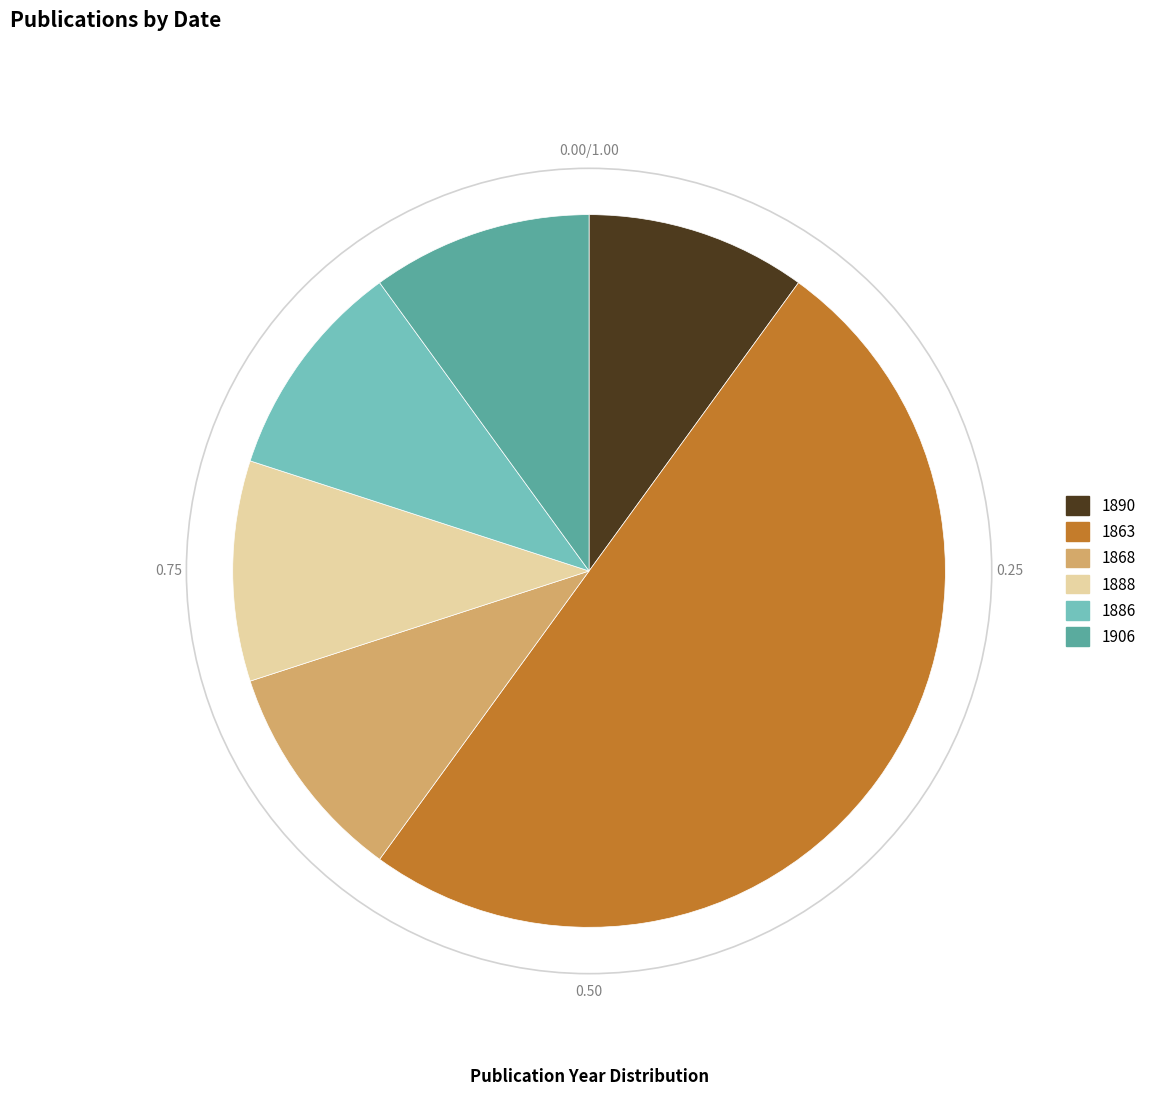

Is 1890 the majority of the pie?

No